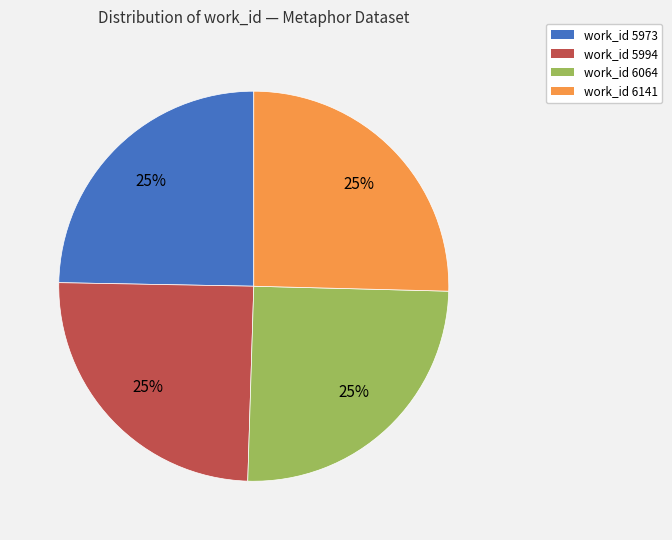

What is the ratio of the value at work_id 6064 to the value at work_id 5994?

1.0